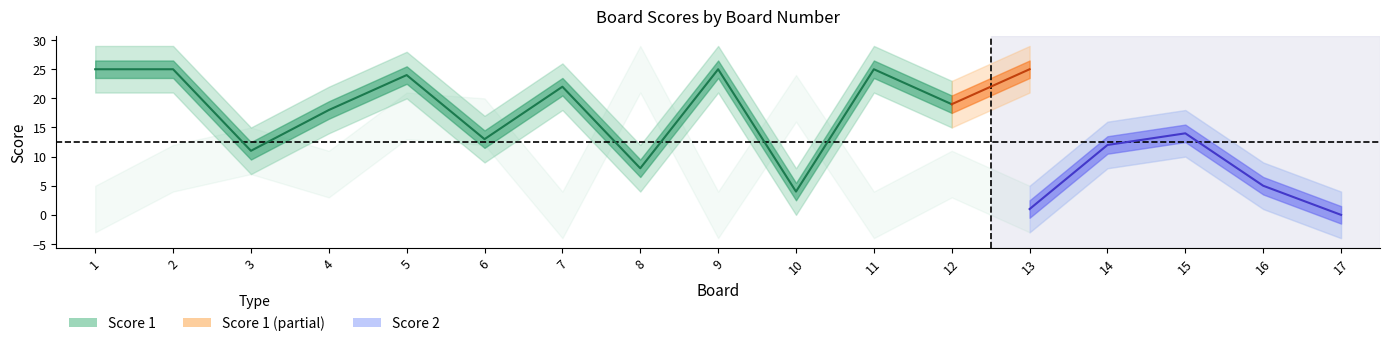

How many times do Score 2 and Score 1 cross each other?

8